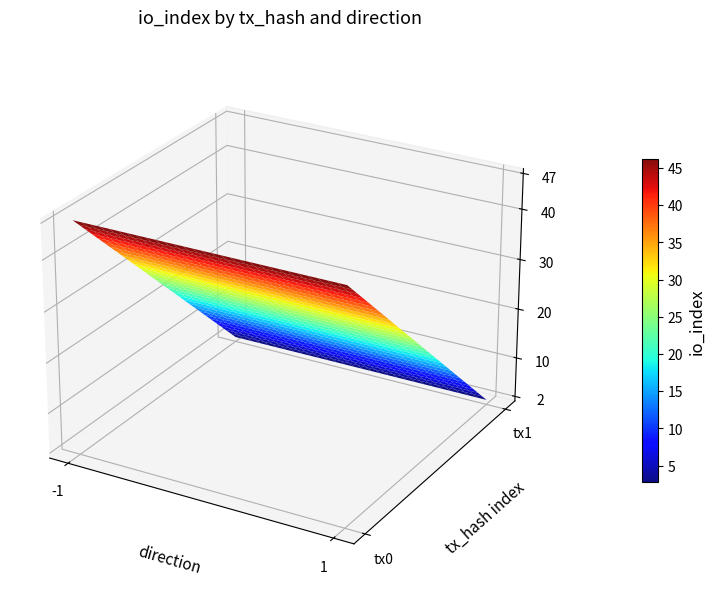

At how many categories does at least one series exceed 36?

1